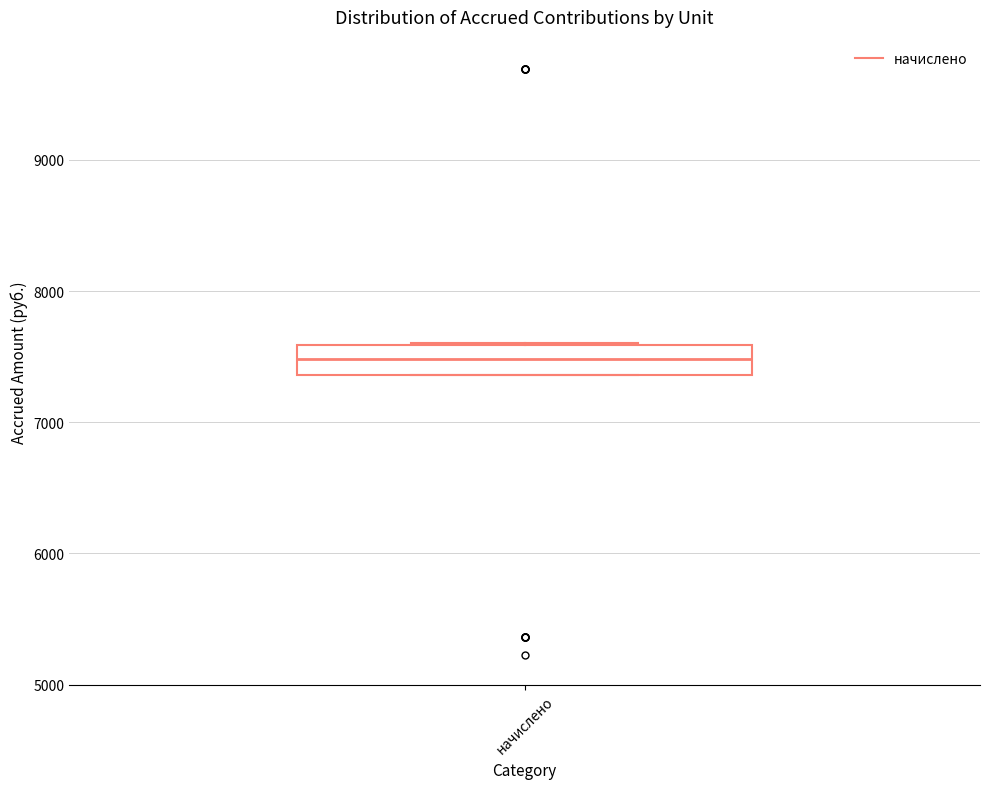

Transcribe this box plot: give where the median line is, the range the box spans, and where the two whiskers end, as read against the y-axis. The values are not printed on the chart, so give them approximately, as read against the axis.

median 7500, box 7400 to 7600, whiskers 7400 to 7600